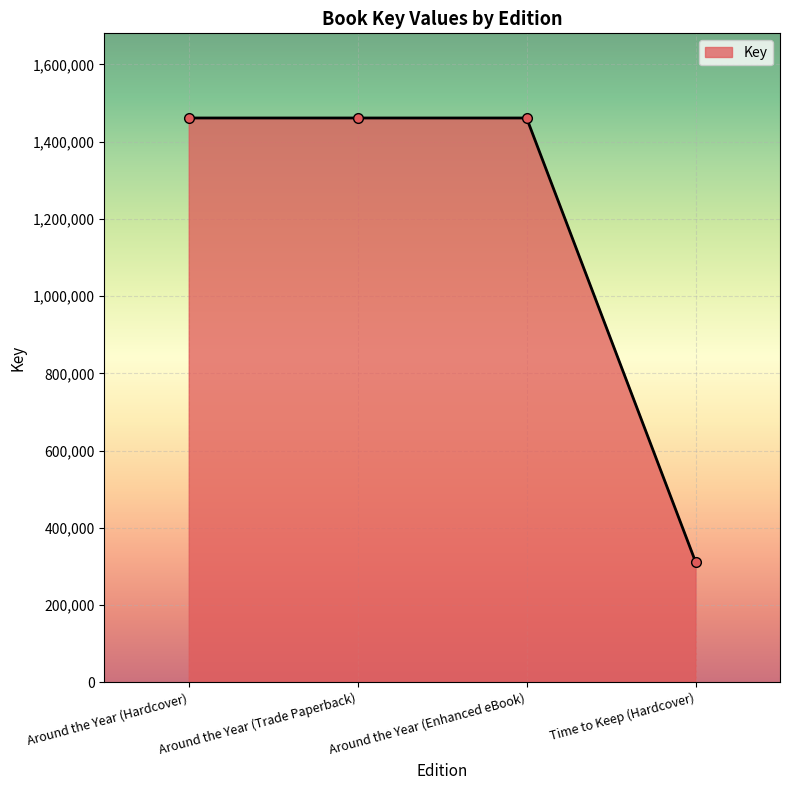

What is the change in value from Around the Year (Enhanced eBook) to Time to Keep (Hardcover)?

-1149340